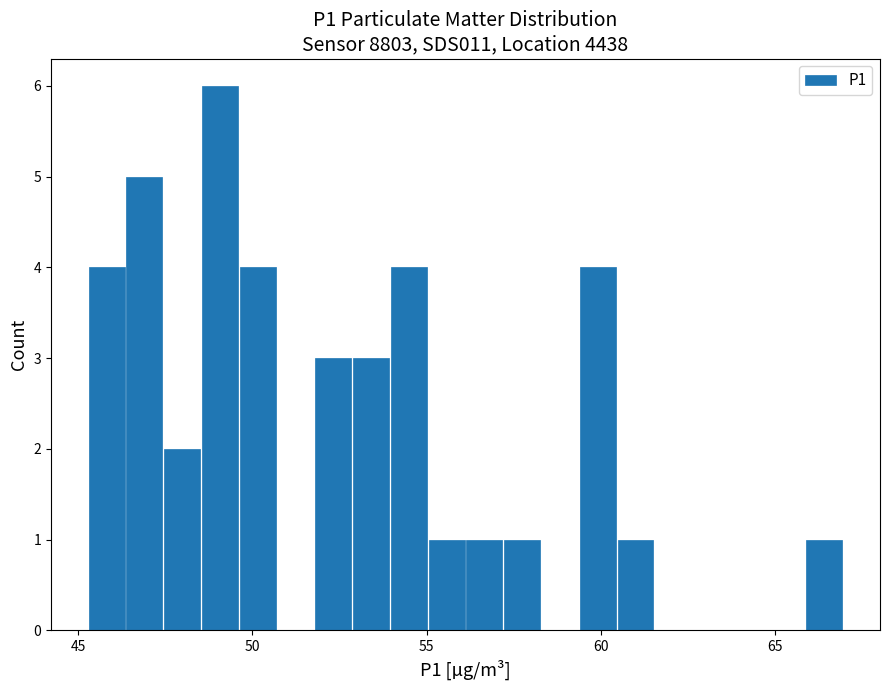

Around what value on the x-axis is the tallest bar? Give the approximate position of its centre, as read against the axis.

49.0